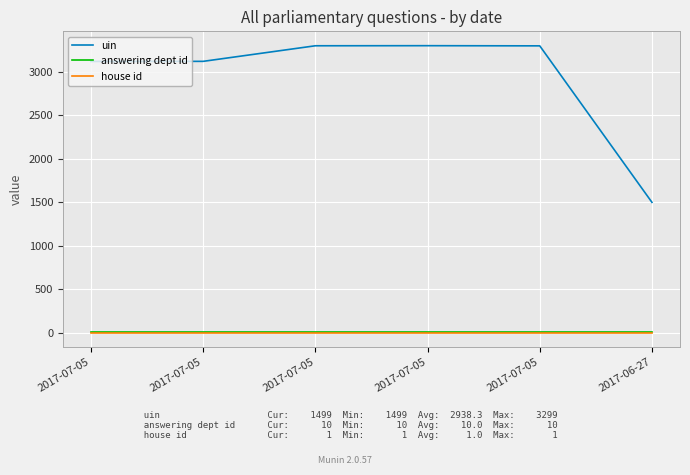

At how many categories does at least one series exceed 1671?

5